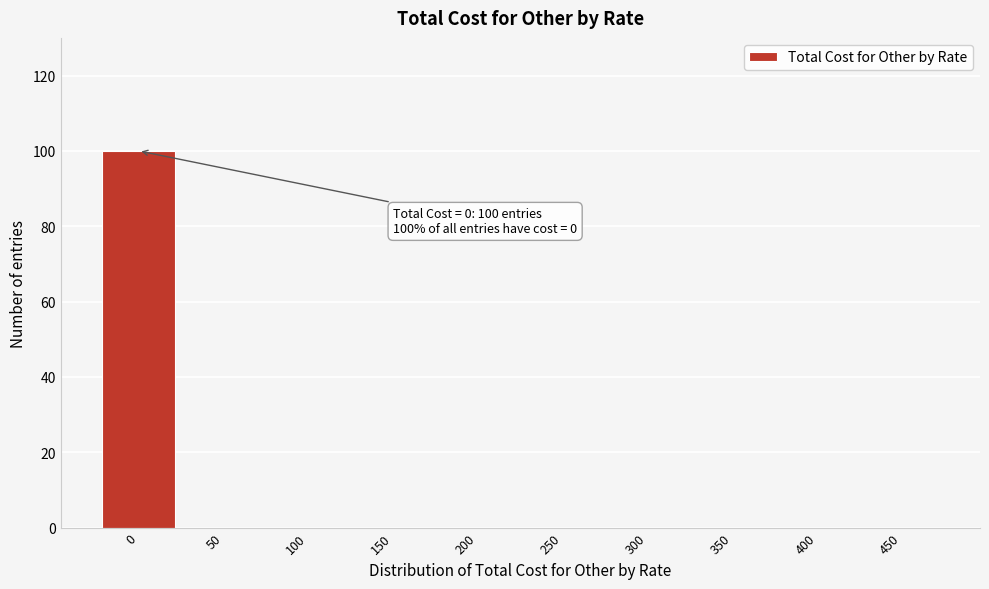

Reading left to right, extract all data points from this chart.

0=100	50=0	100=0	150=0	200=0	250=0	300=0	350=0	400=0	450=0